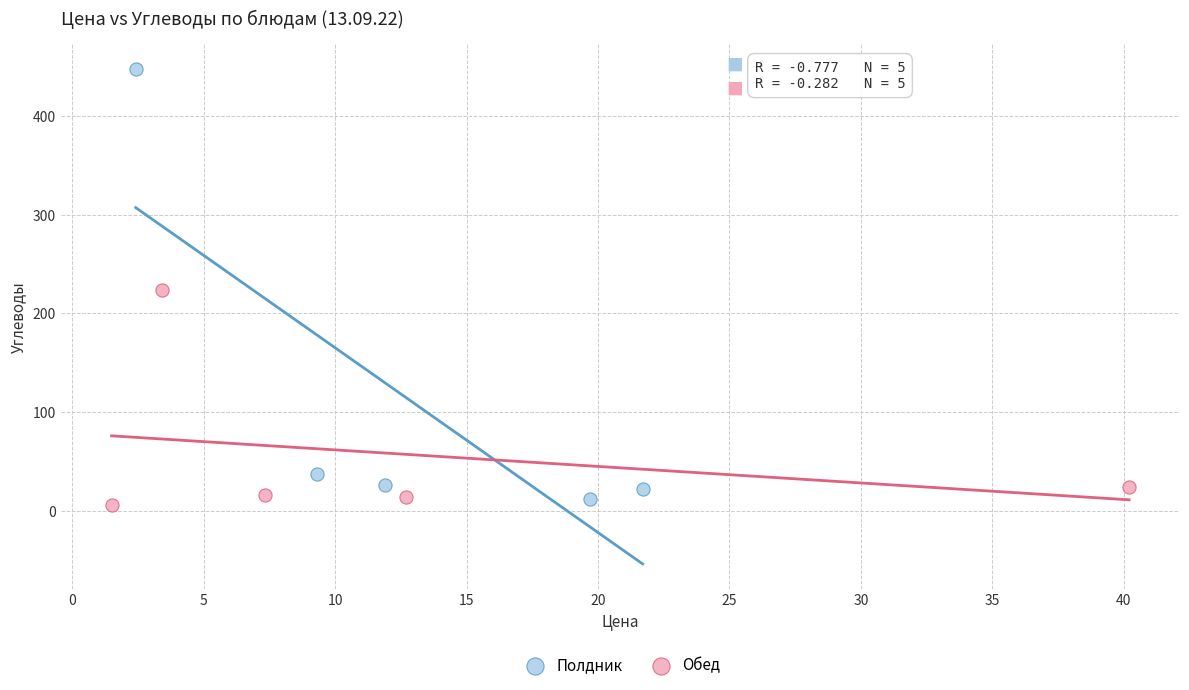

Which series contains the highest Y value?

Полдник